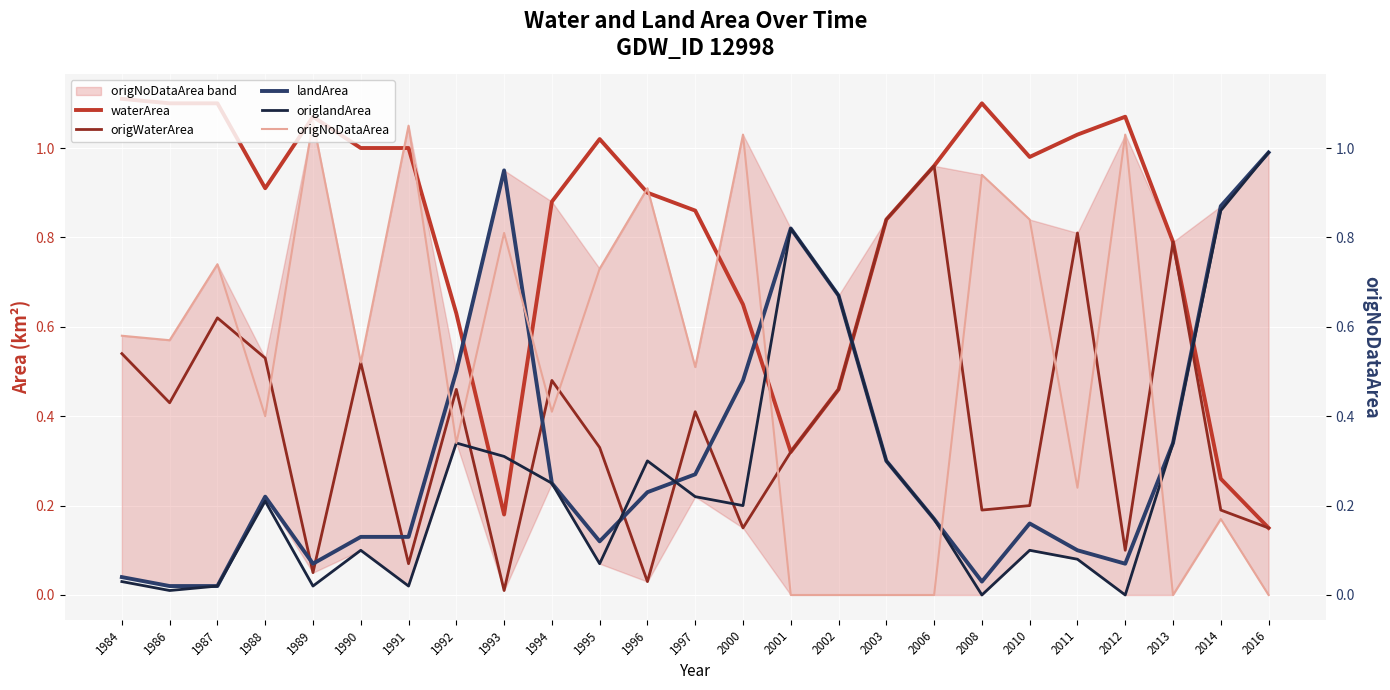

What is the total value across all series at 1989?

2.3